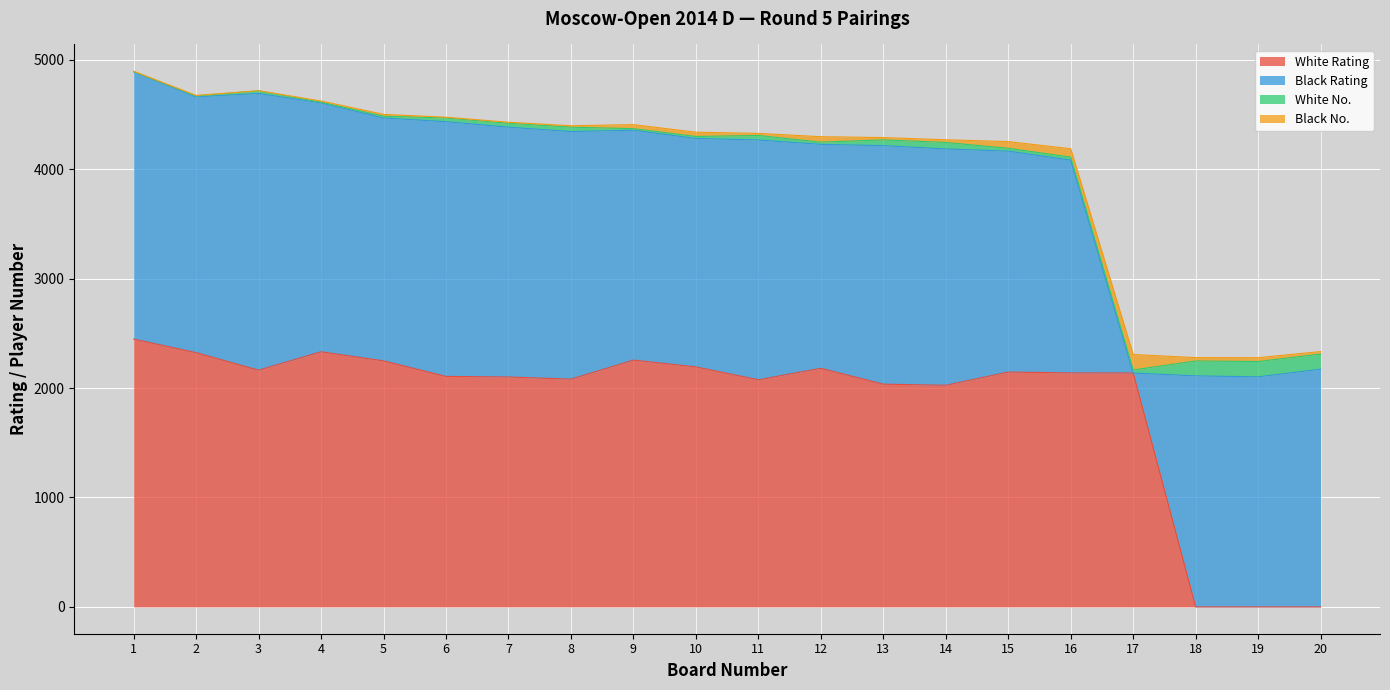

What is the total value across all series at 20?

2333